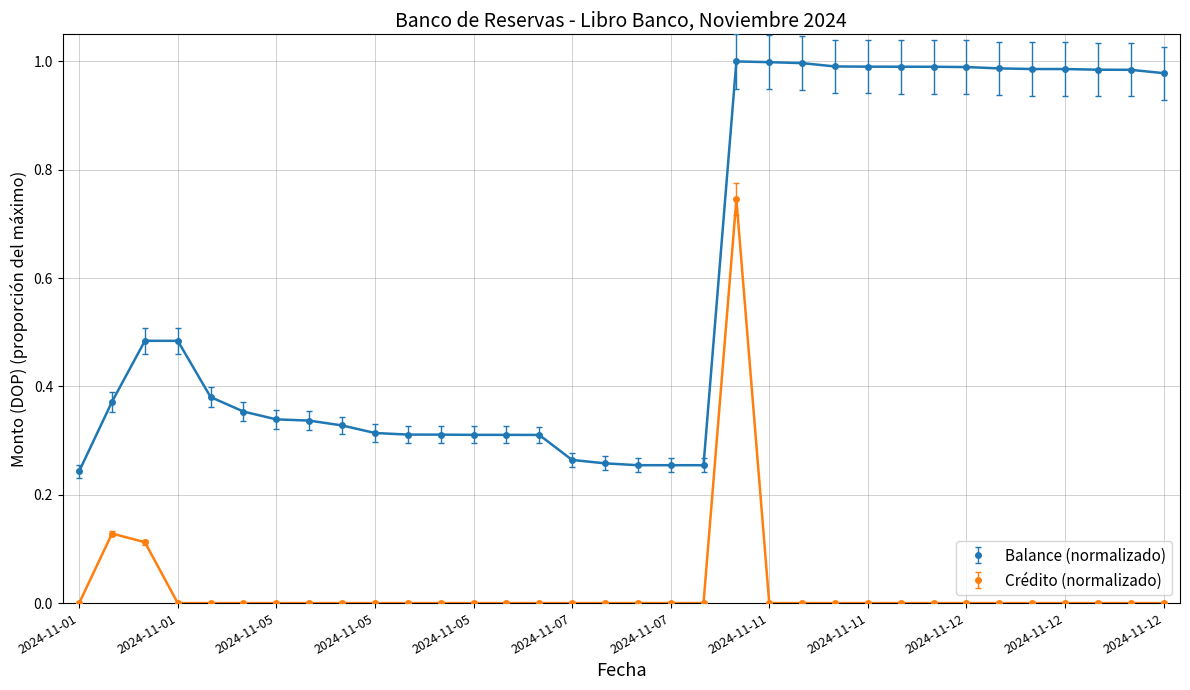

True or false: Crédito (normalizado) and Balance (normalizado) cross at least once.

False